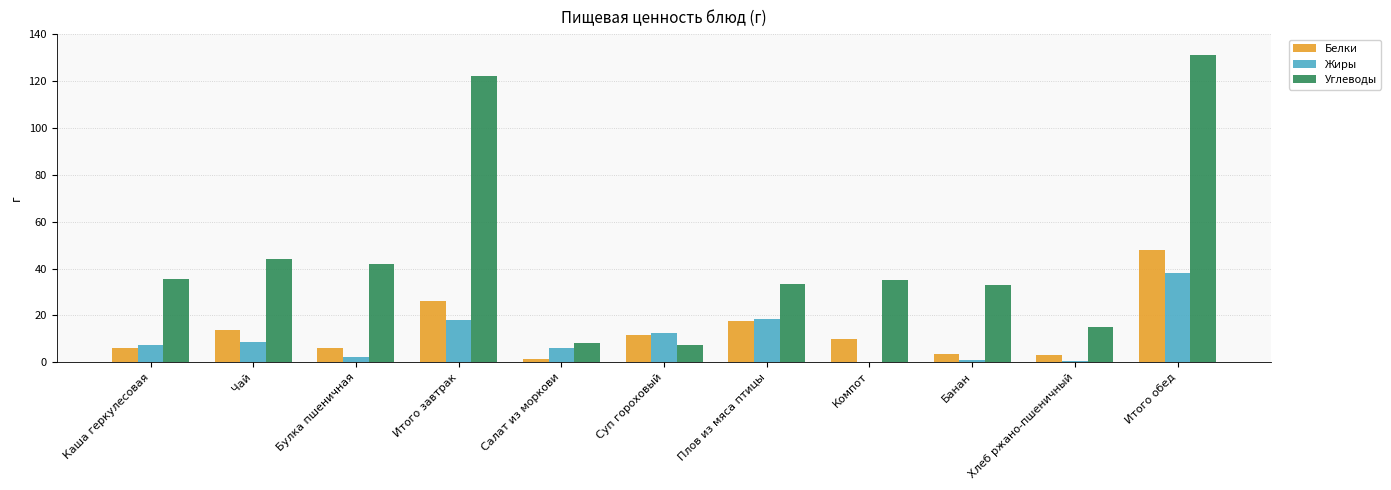

What is the sum of all Углеводы values?

506.8